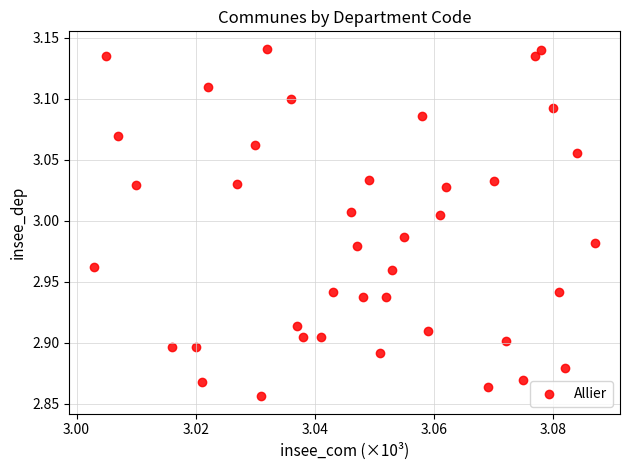

What is the range of Y values (max minus min)?

0.3